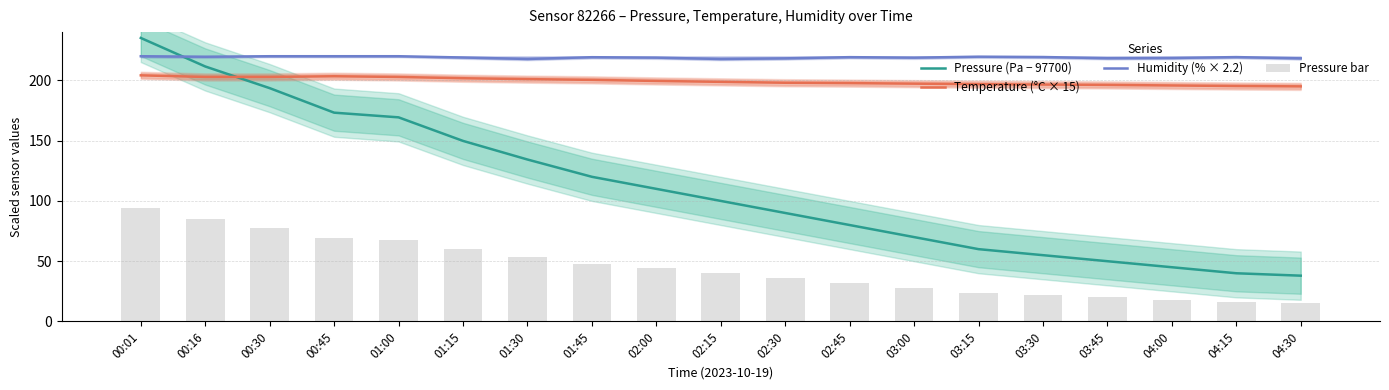

The value of Humidity (% × 2.2) at 00:16 is 219.6. True or false?

True